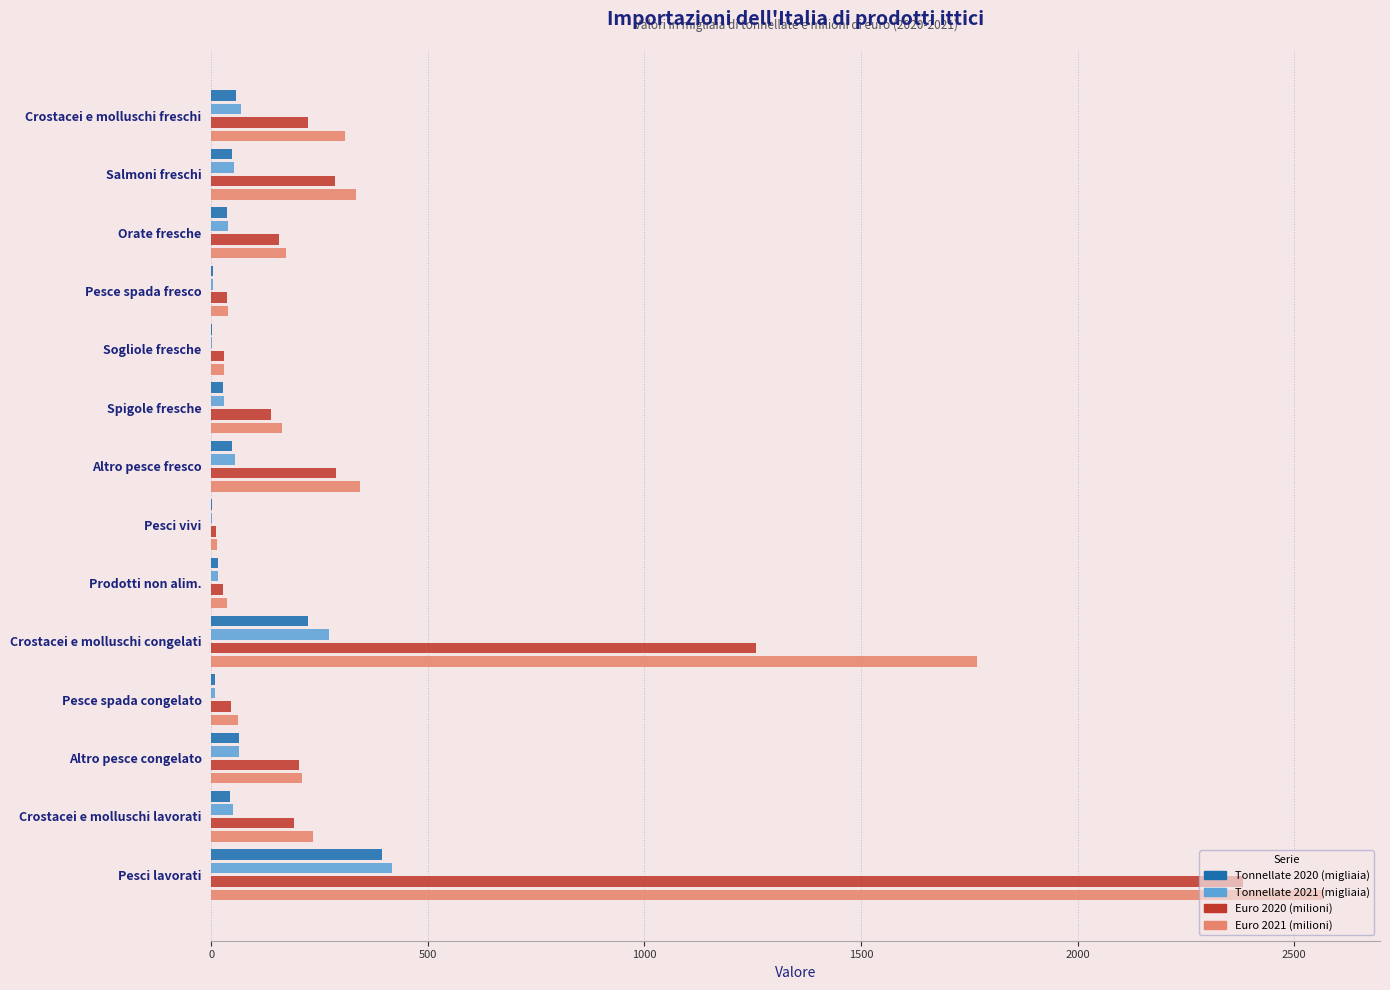

Is it true that Euro 2020 (milioni) equals 73.1 at Orate fresche?

False